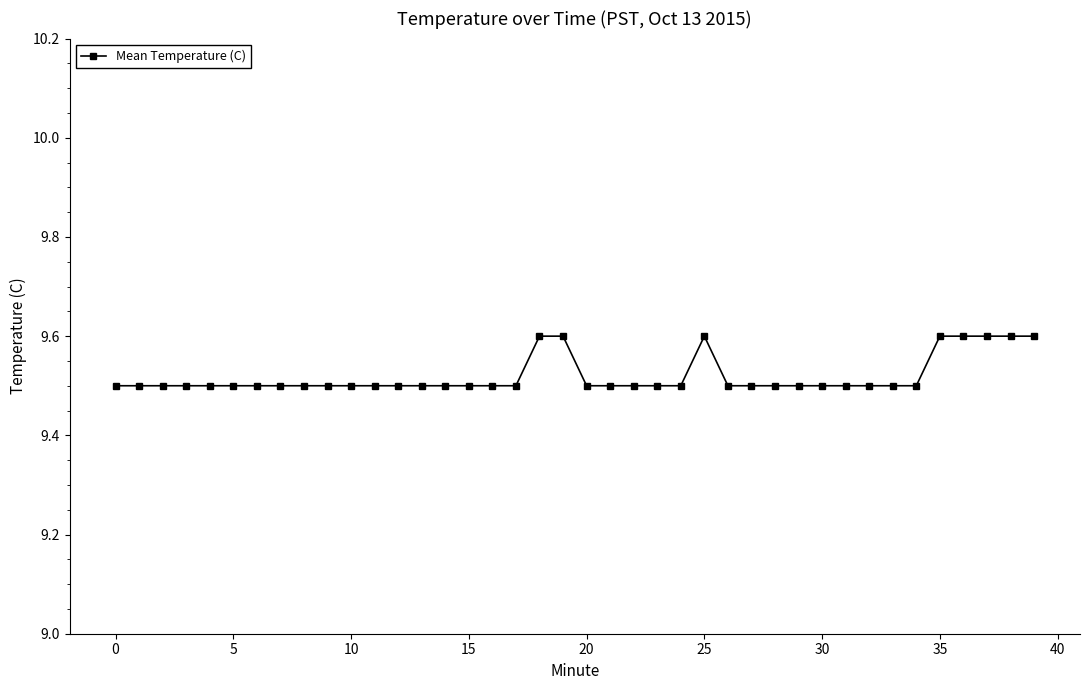

What is the difference between the maximum and minimum values?

0.1